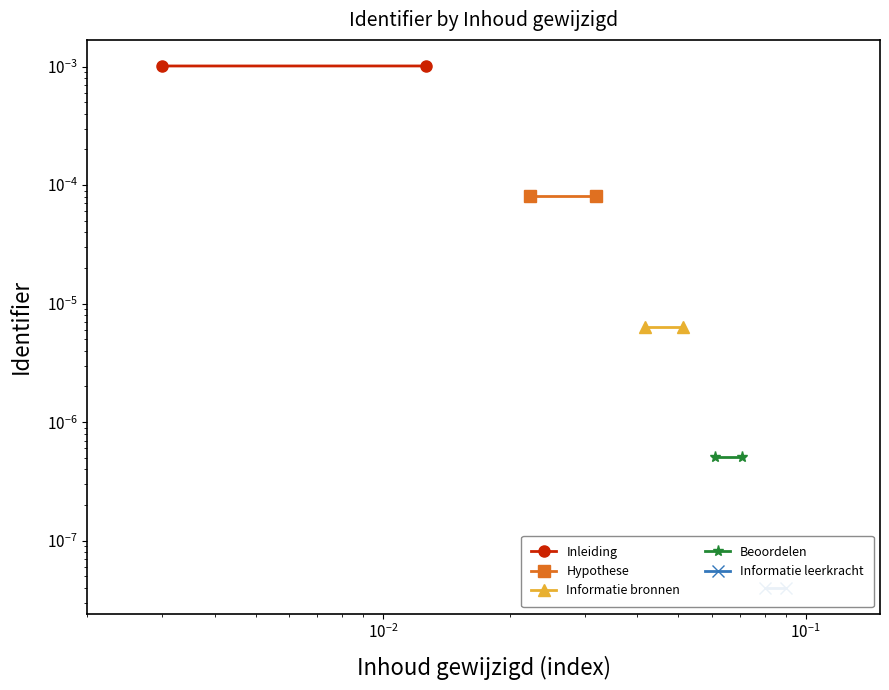

The value of Informatie bronnen at $\mathdefault{10^{-4}}$ is 0.0. True or false?

False